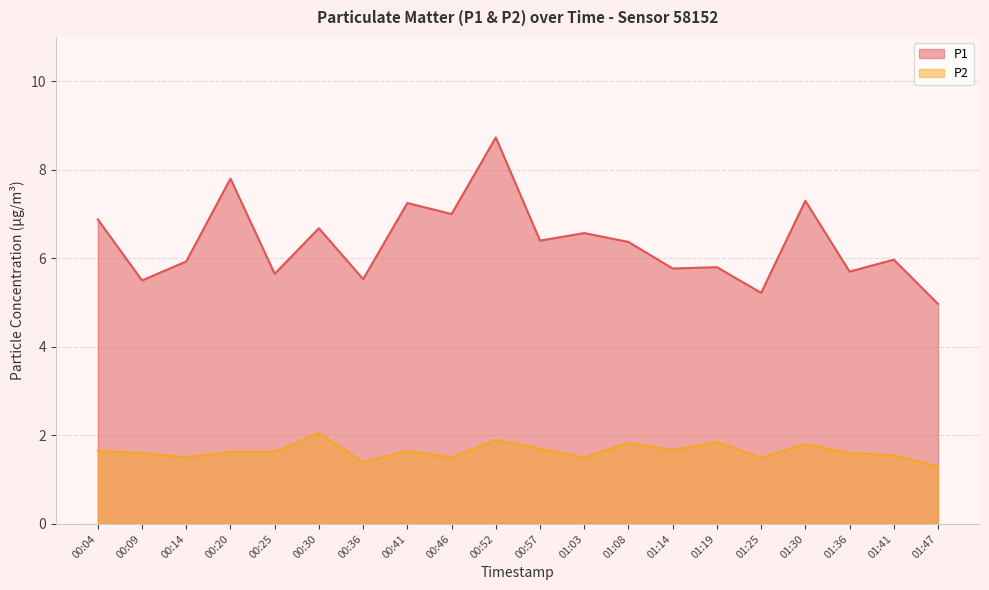

Reading left to right, list all the values displayed in this chart.

P1: 6.9	5.5	5.9	7.8	5.7	6.7	5.5	7.2	7.0	8.7	6.4	6.6	6.4	5.8	5.8	5.2	7.3	5.7	6.0	5.0
P2: 1.6	1.6	1.5	1.6	1.6	2.0	1.4	1.6	1.5	1.9	1.7	1.5	1.8	1.7	1.9	1.5	1.8	1.6	1.6	1.3